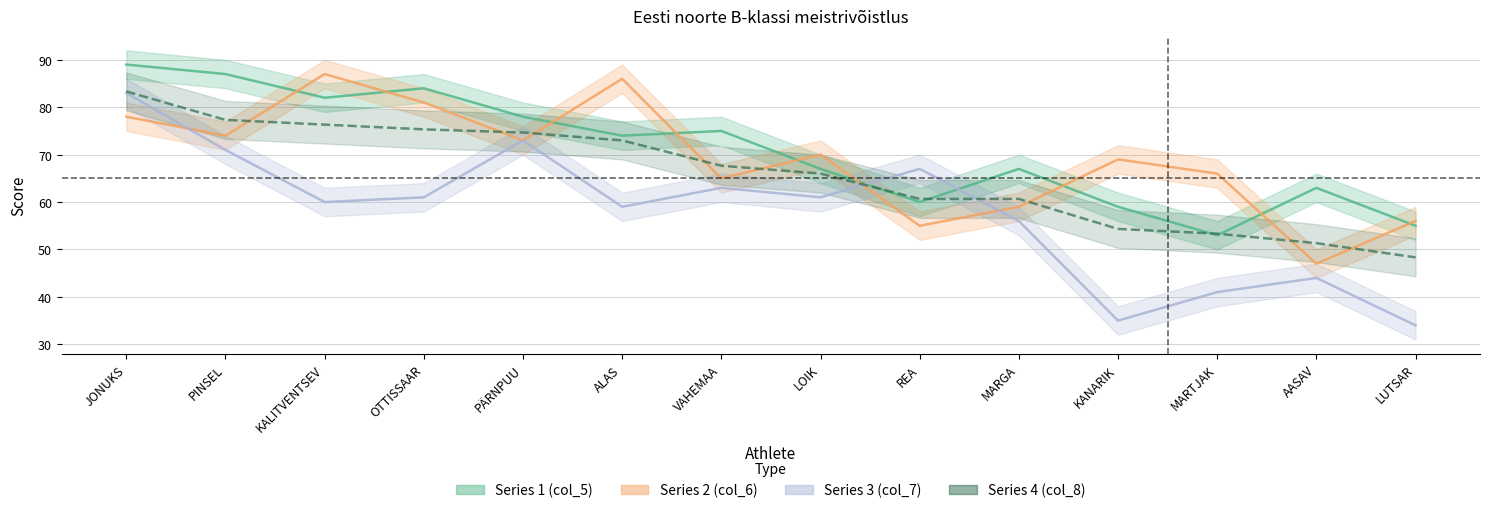

What is the label of the 6th point from the left?

ALAS